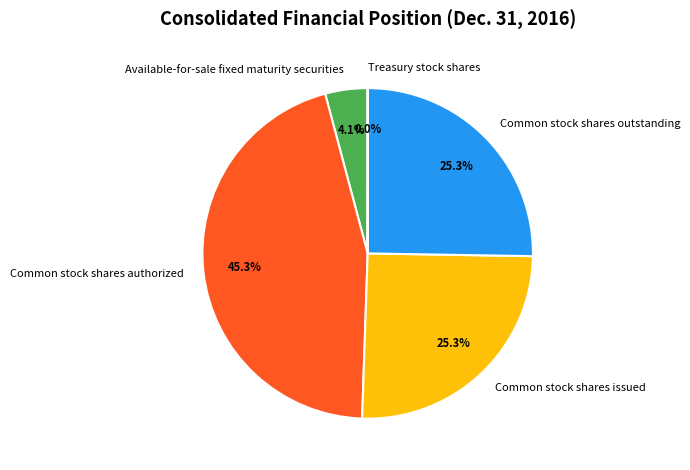

Which slice is the largest?

Common stock shares authorized